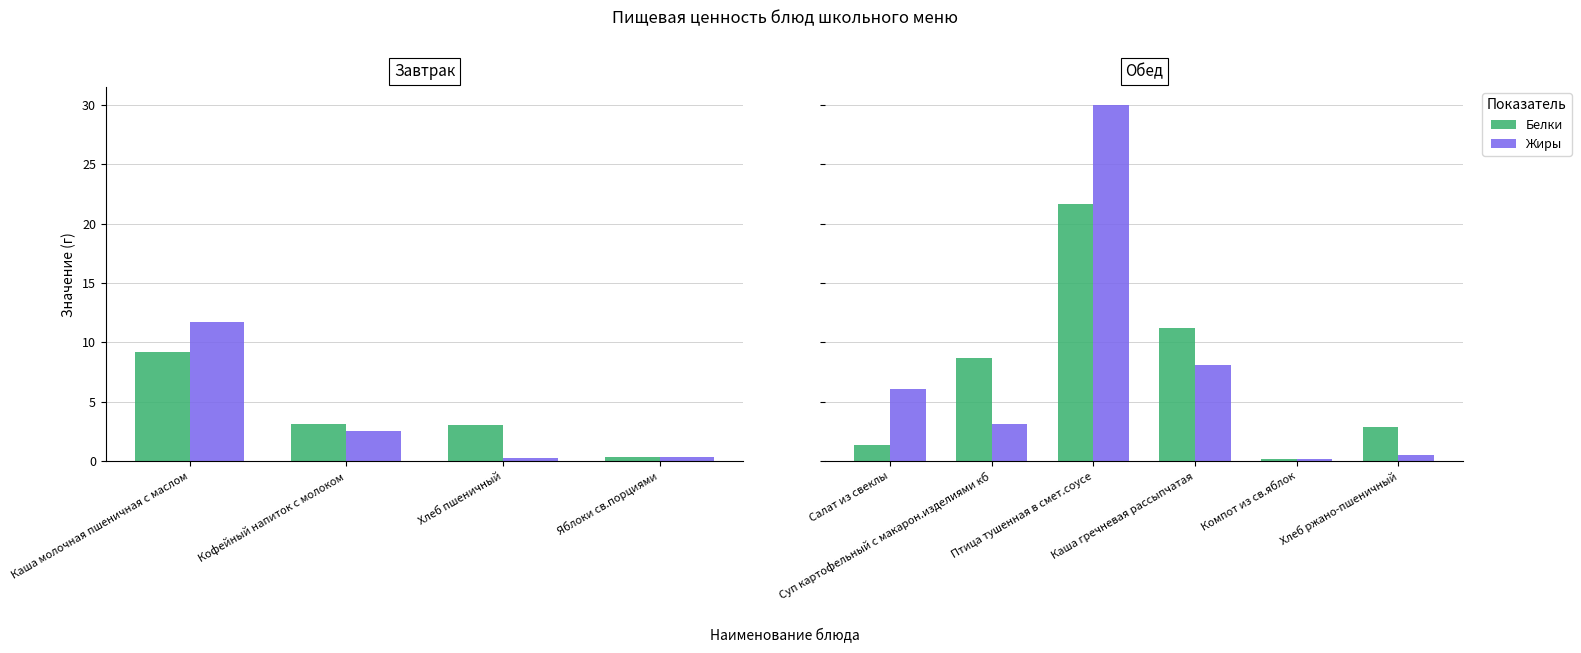

What is the maximum value shown in the chart?

30.0